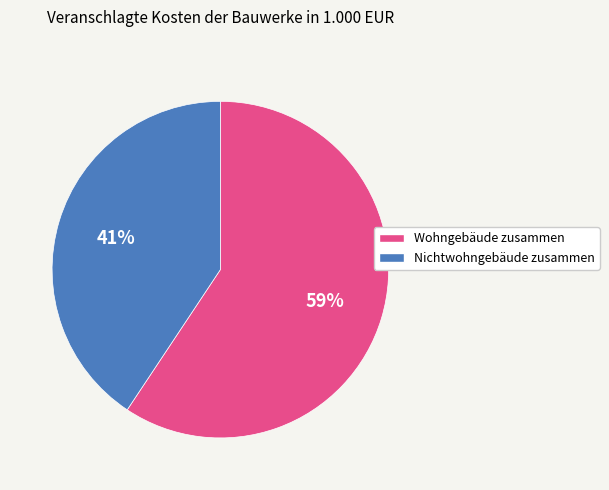

Is the sum of Nichtwohngebäude zusammen and Wohngebäude zusammen greater than half?

Yes